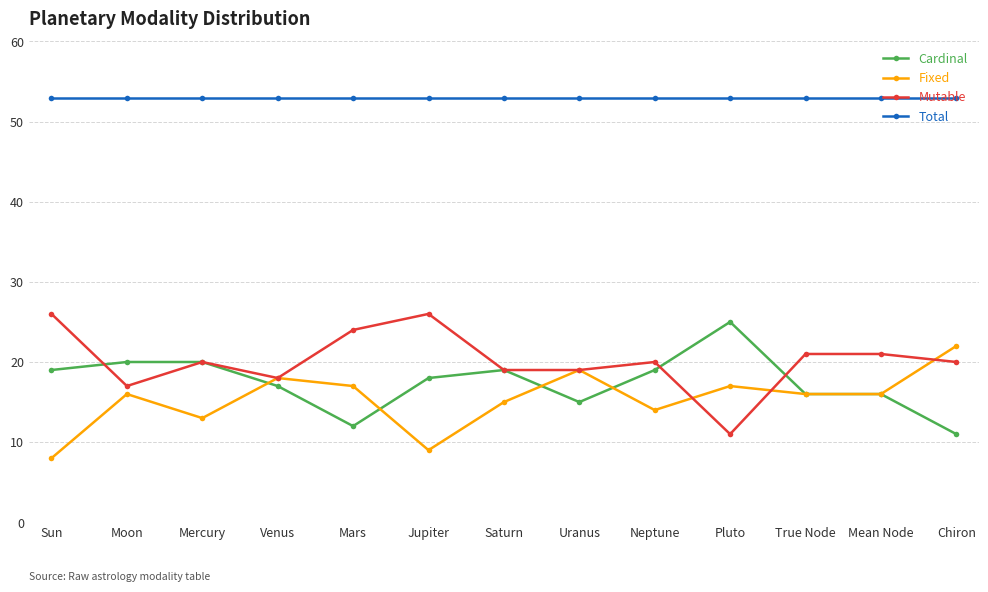

What is the difference between the second highest and second lowest values in the Cardinal series?

8